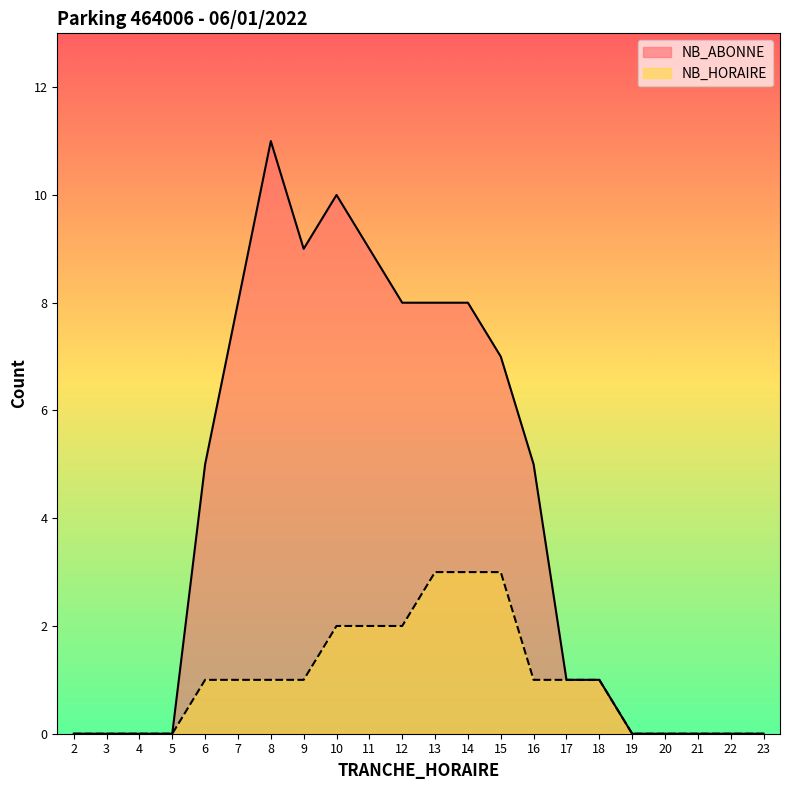

Rank the categories by NB_ABONNE value from highest to lowest.

8, 10, 9, 11, 7, 12, 13, 14, 15, 6, 16, 17, 18, 2, 3, 4, 5, 19, 20, 21, 22, 23